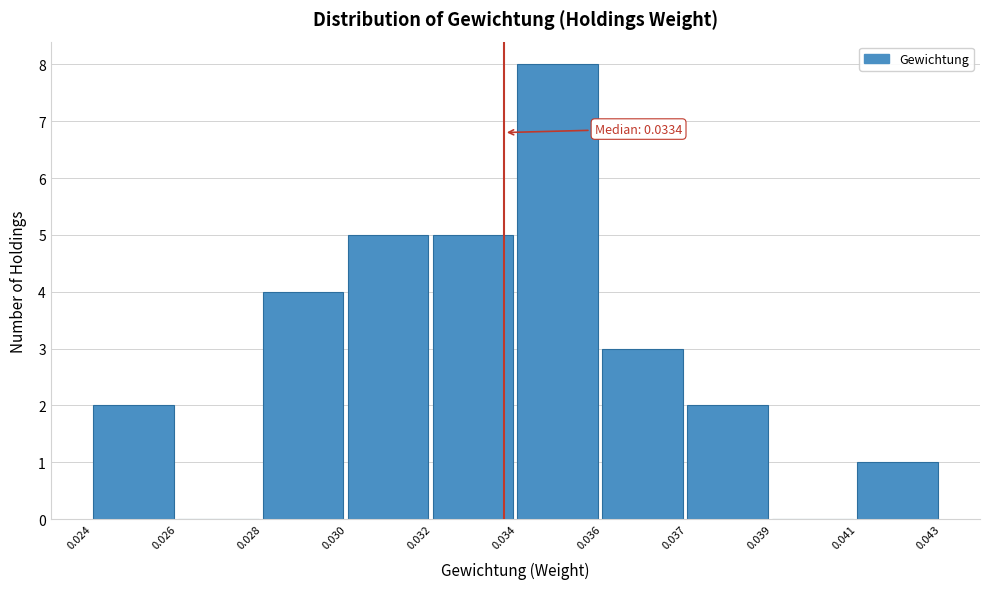

Reading right to left, list all the values displayed in this chart.

0.041=1	0.039=0	0.037=2	0.036=3	0.034=8	0.032=5	0.030=5	0.028=4	0.026=0	0.024=2